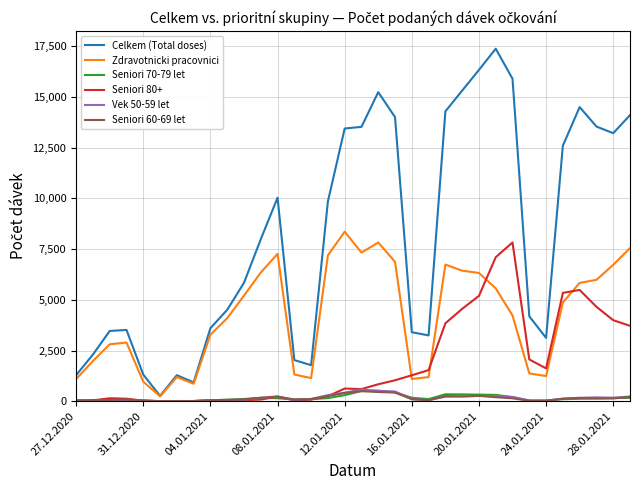

What is the maximum value shown in the chart?

17375